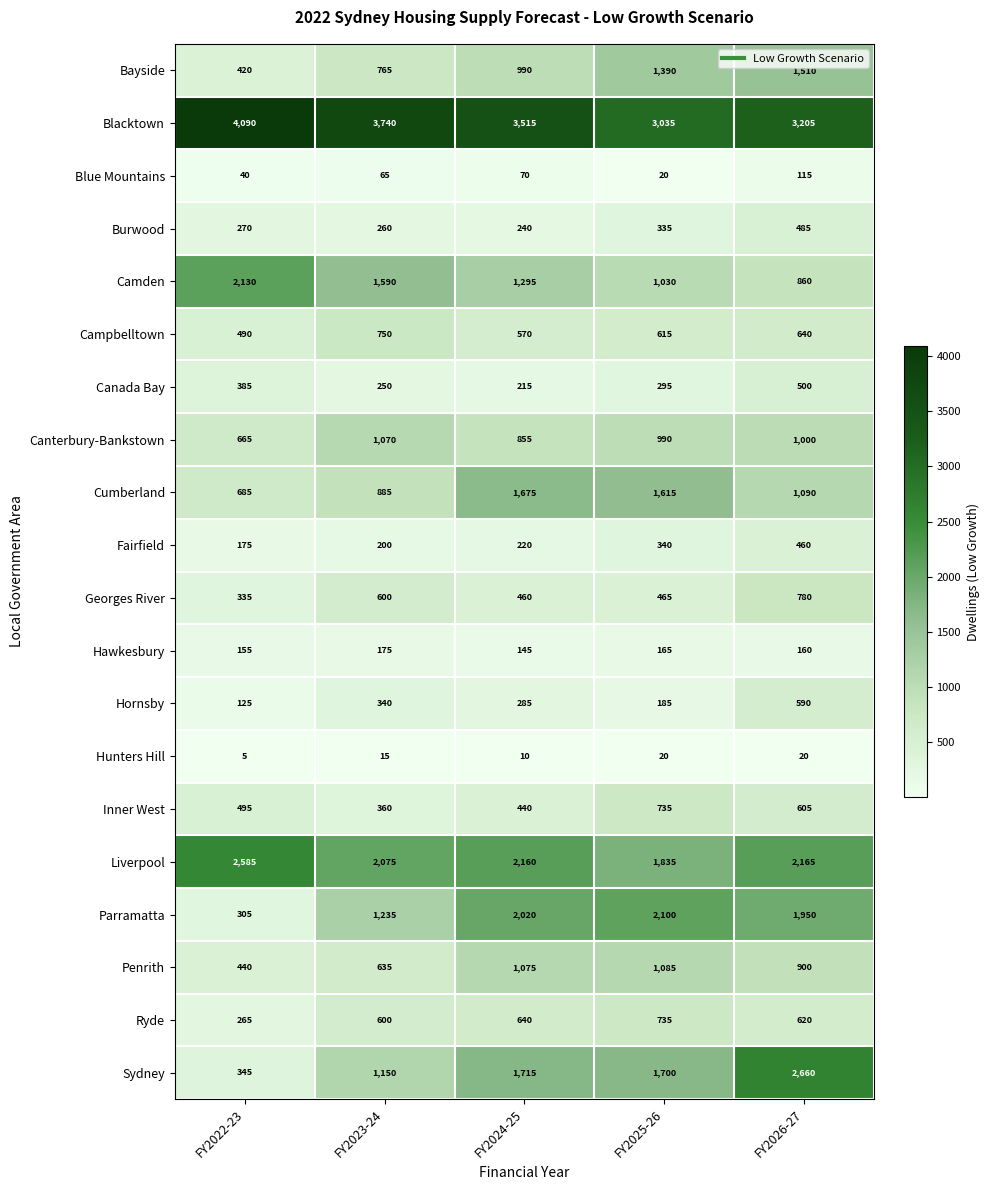

What is the approximate value of Inner West at FY2024-25?

440